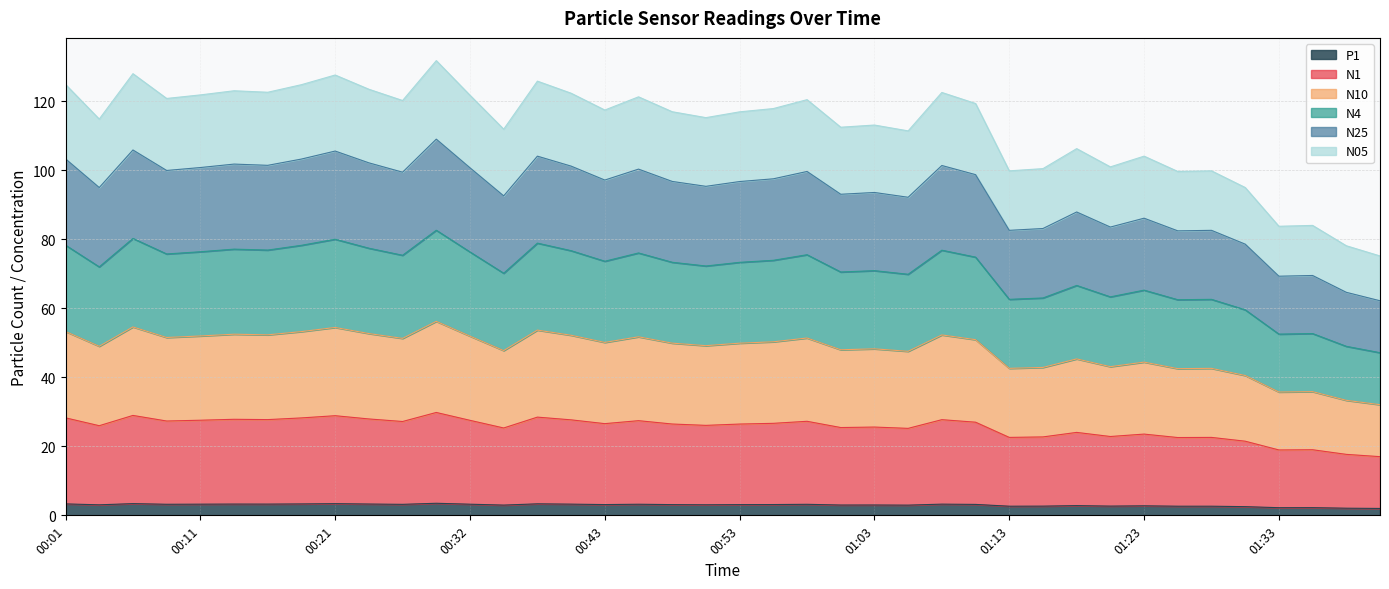

What is the label of the 3rd point from the left?

00:06